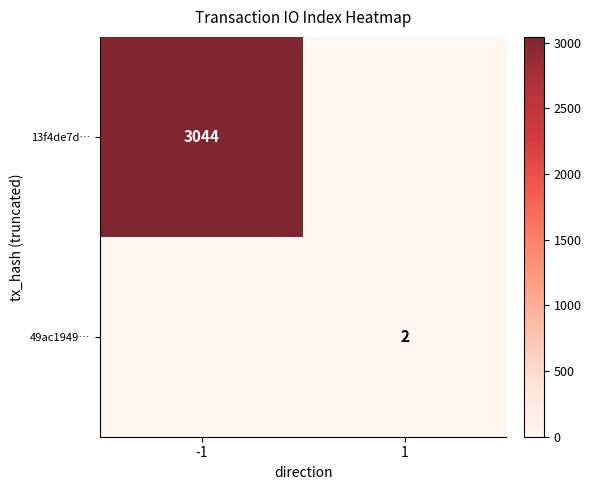

Is it true that 13f4de7d… equals 1790 at -1?

False